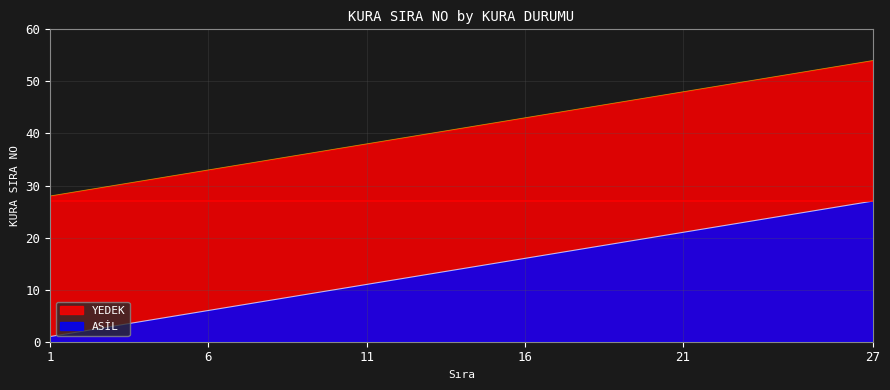

Count the number of data series in this chart.

2